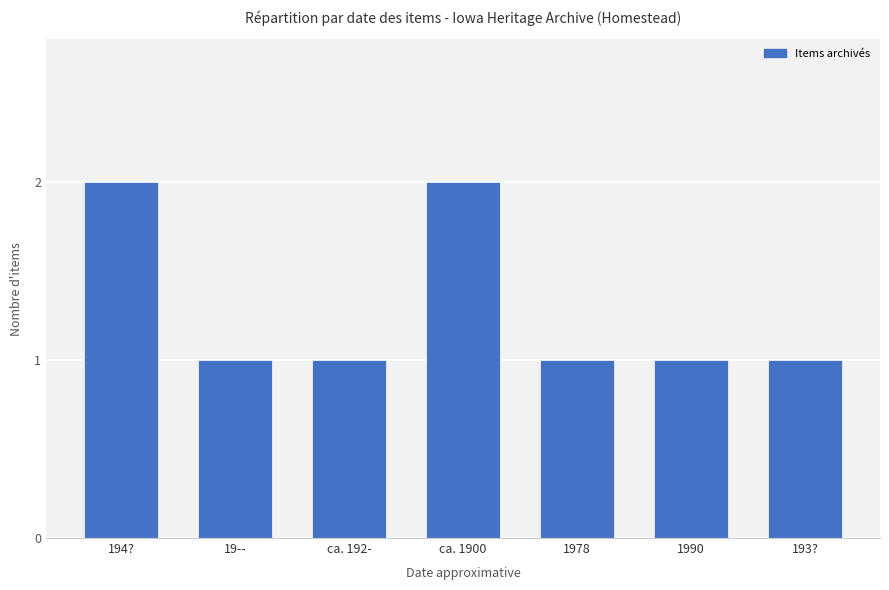

What is the value of the 3rd bar from the left?

1